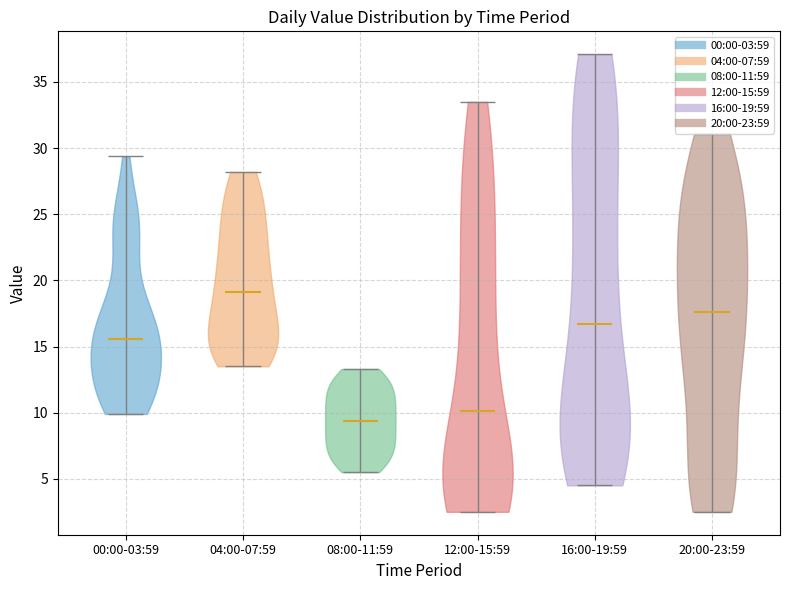

What is the lowest point the violin for 04:00-07:59 reaches on the y-axis? The values are not printed on the chart, so give them approximately, as read against the axis.

13.5